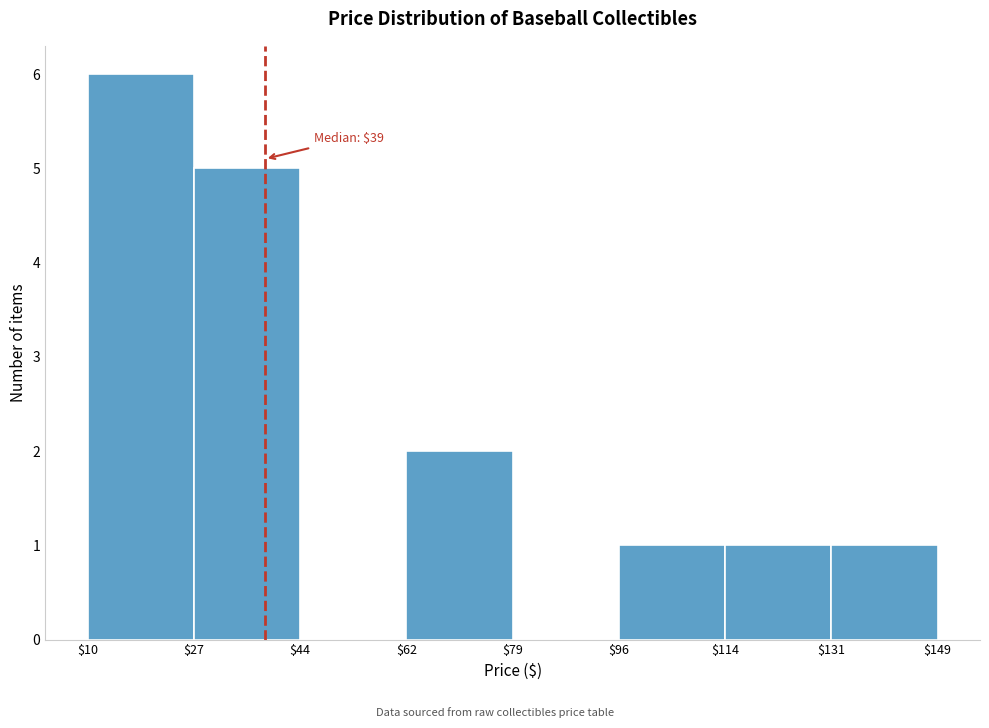

Which range on the x-axis has the tallest bar?

$10 to $27